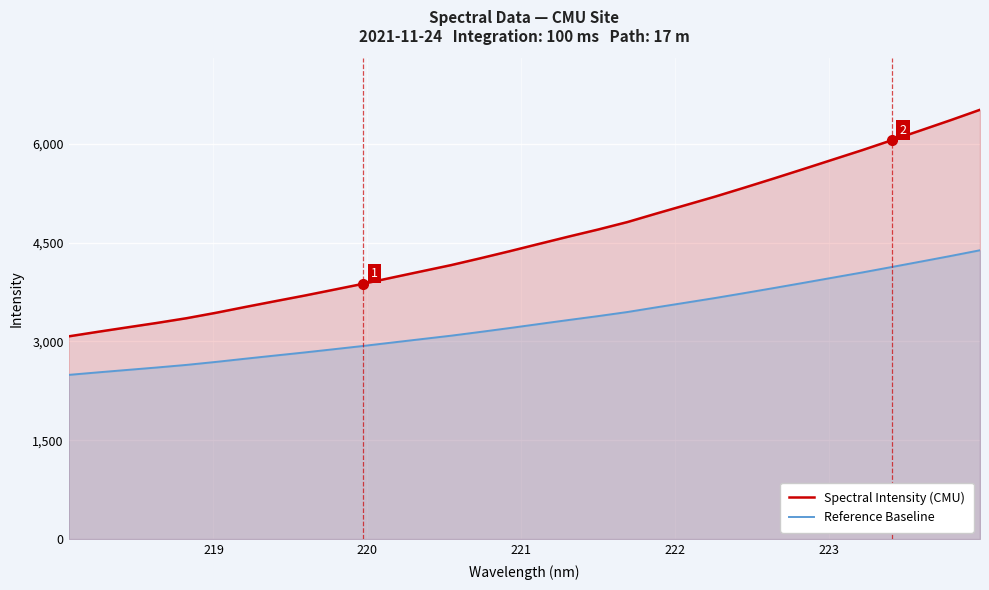

What is the difference between the maximum and minimum values in the Reference Baseline series?

1891.8